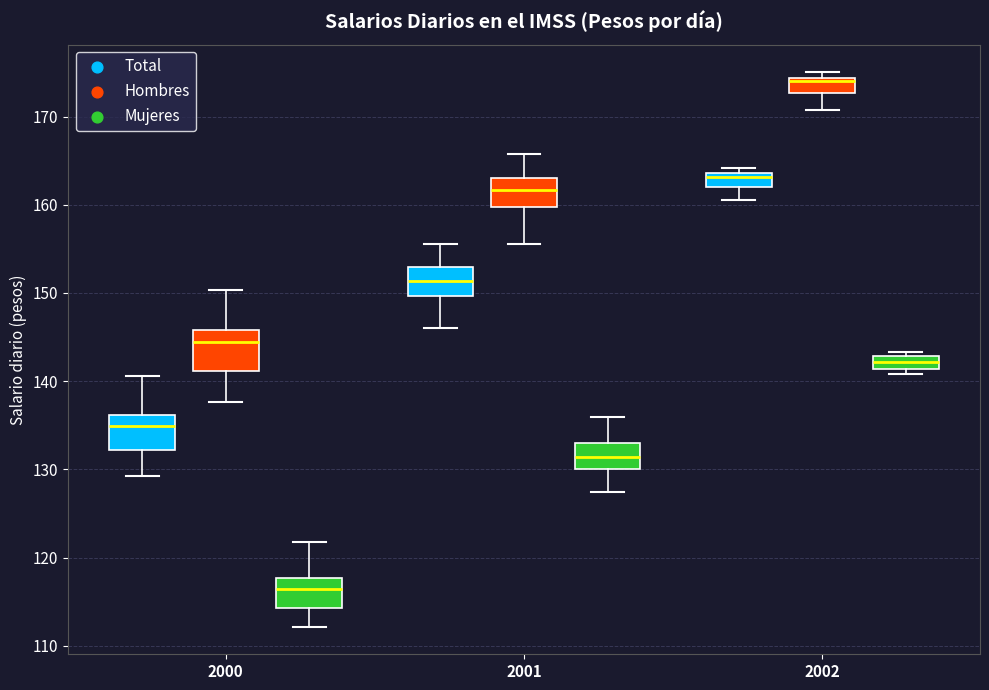

Where does the lower whisker of the box for 2000 (Hombres) end on the y-axis? The values are not printed on the chart, so give them approximately, as read against the axis.

138